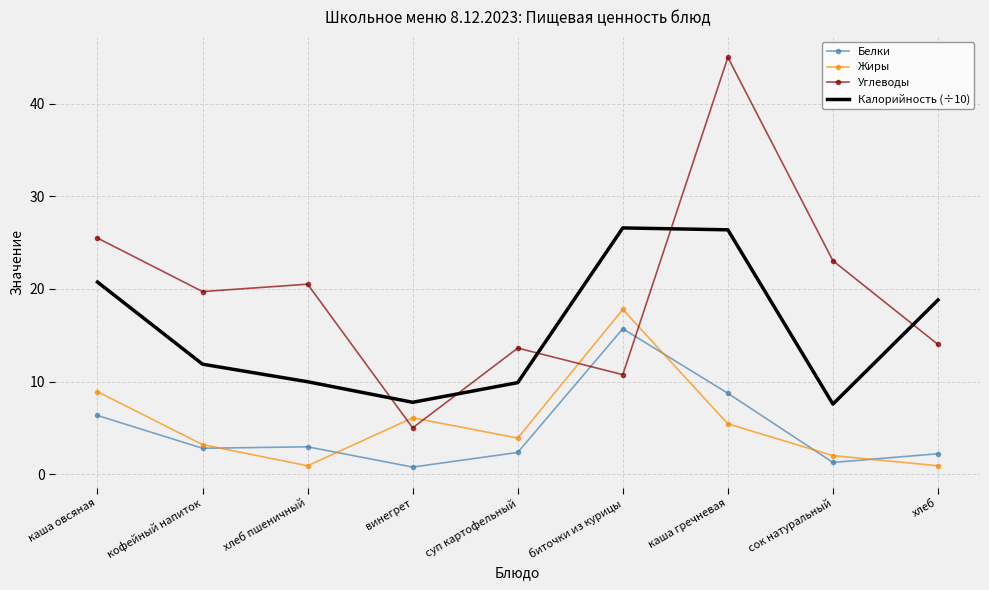

Between каша гречневая and сок натуральный, which series saw the biggest shift?

Углеводы